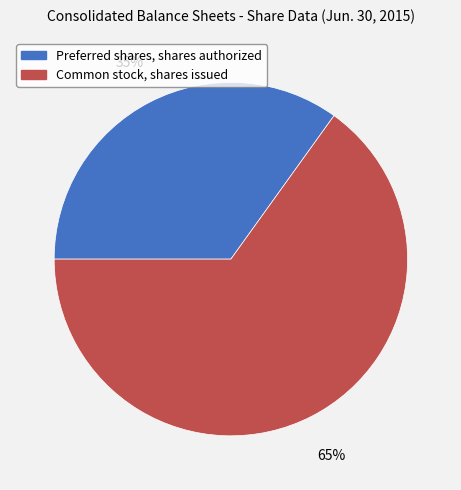

How many segments does this pie chart have?

2